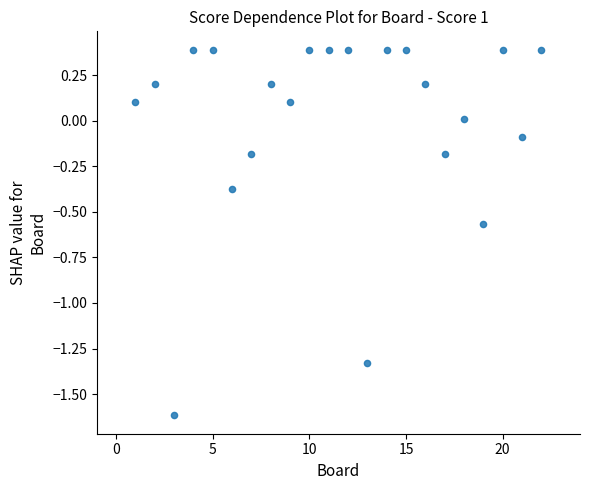

What is the range of Y values (max minus min)?

2.0